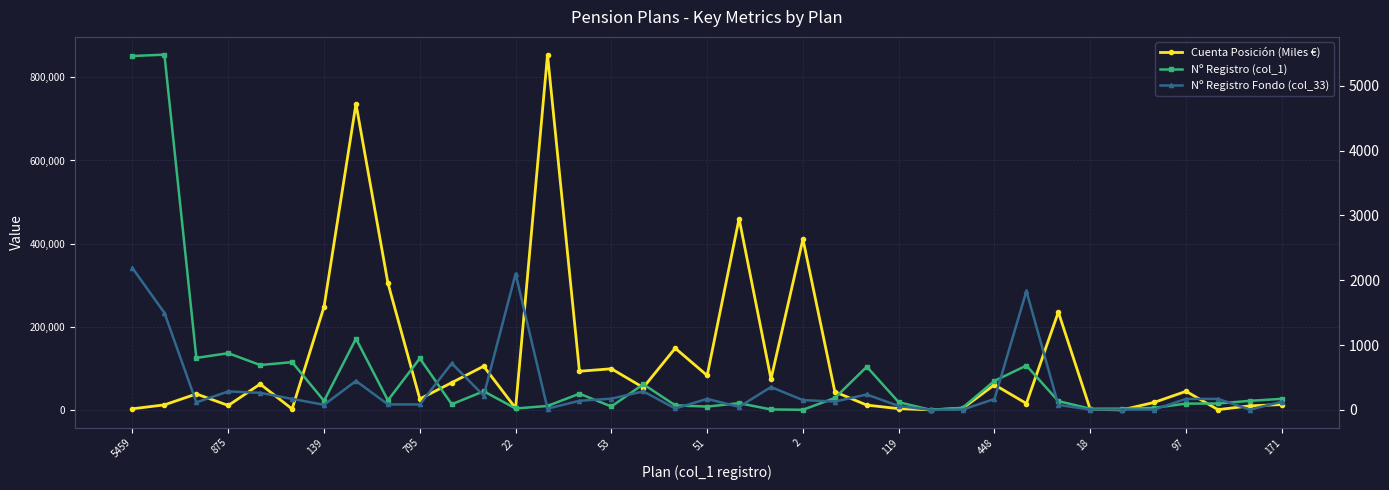

What are all the series names shown in the legend?

Cuenta Posición (Miles €), Nº Registro (col_1), Nº Registro Fondo (col_33)